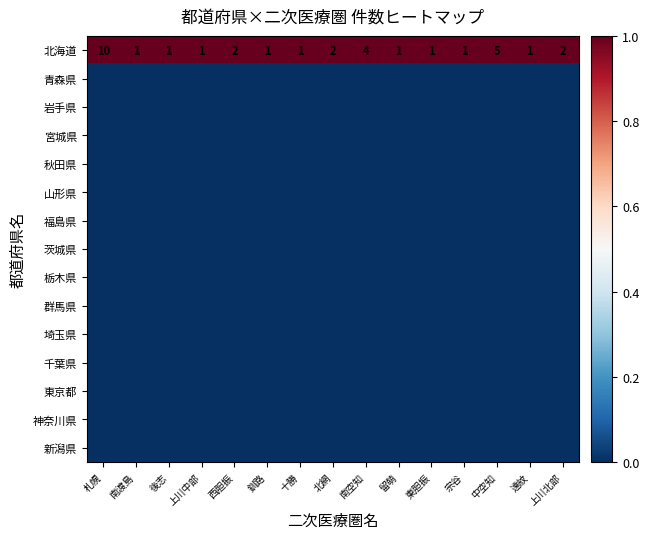

What is the highest value of the 北海道 series?

10